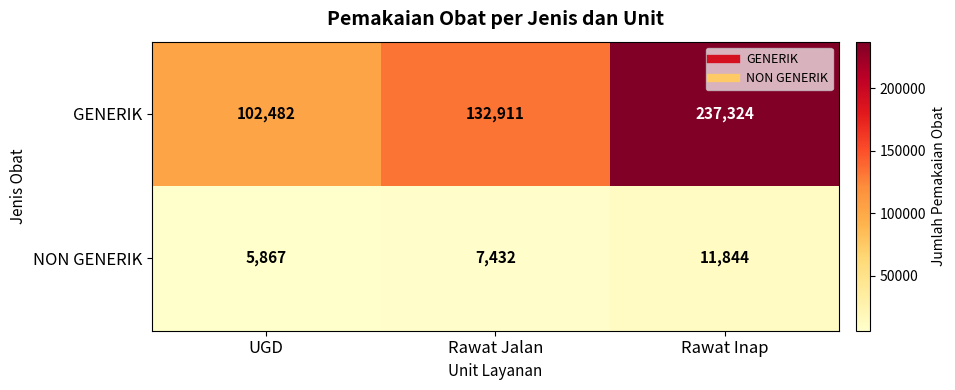

How many data points in GENERIK are less than 132911?

1